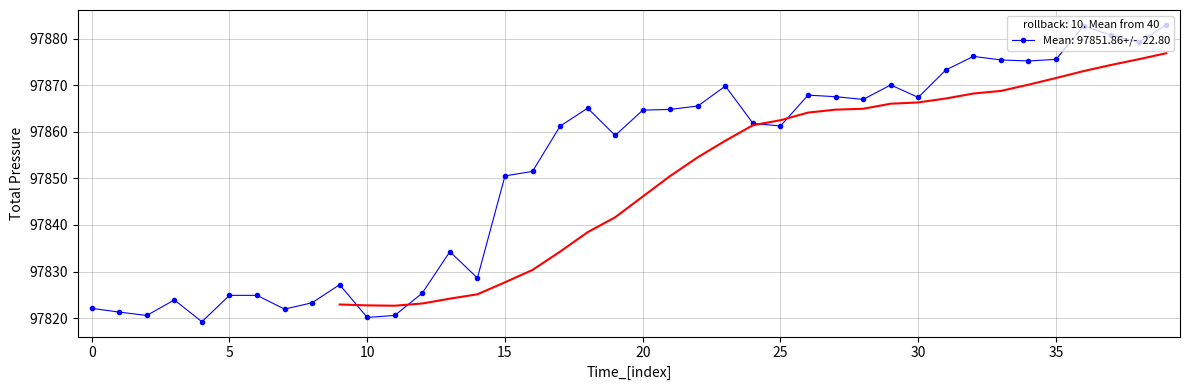

What is the change in value from 21 to 22?

+0.7